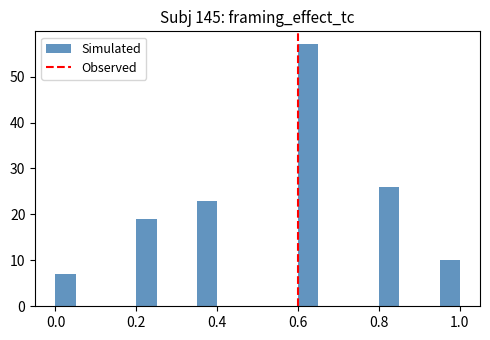

Around what value on the x-axis is the tallest bar? Give the approximate position of its centre, as read against the axis.

0.62